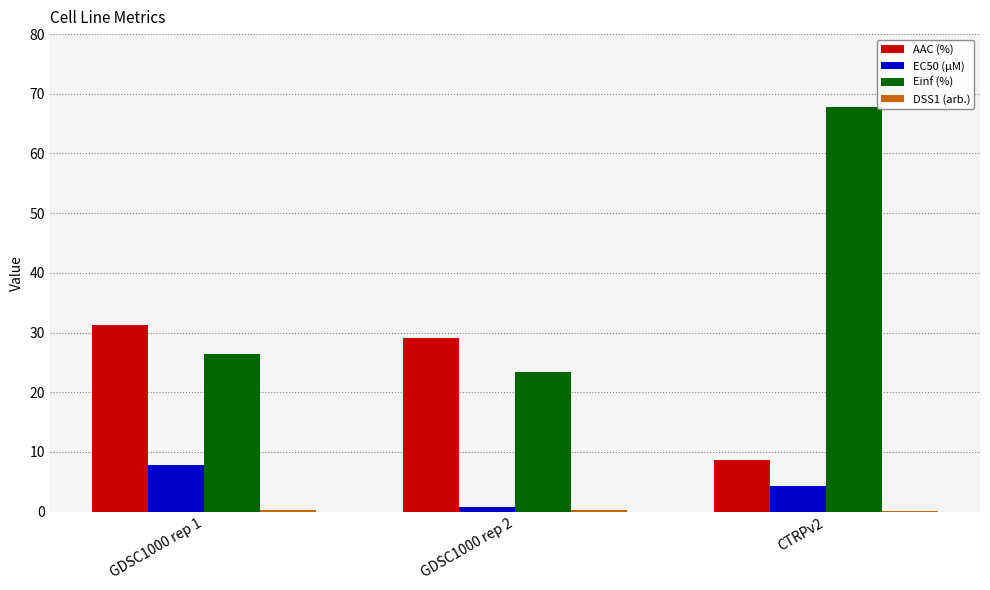

What value does the EC50 (µM) series have at CTRPv2?

4.3